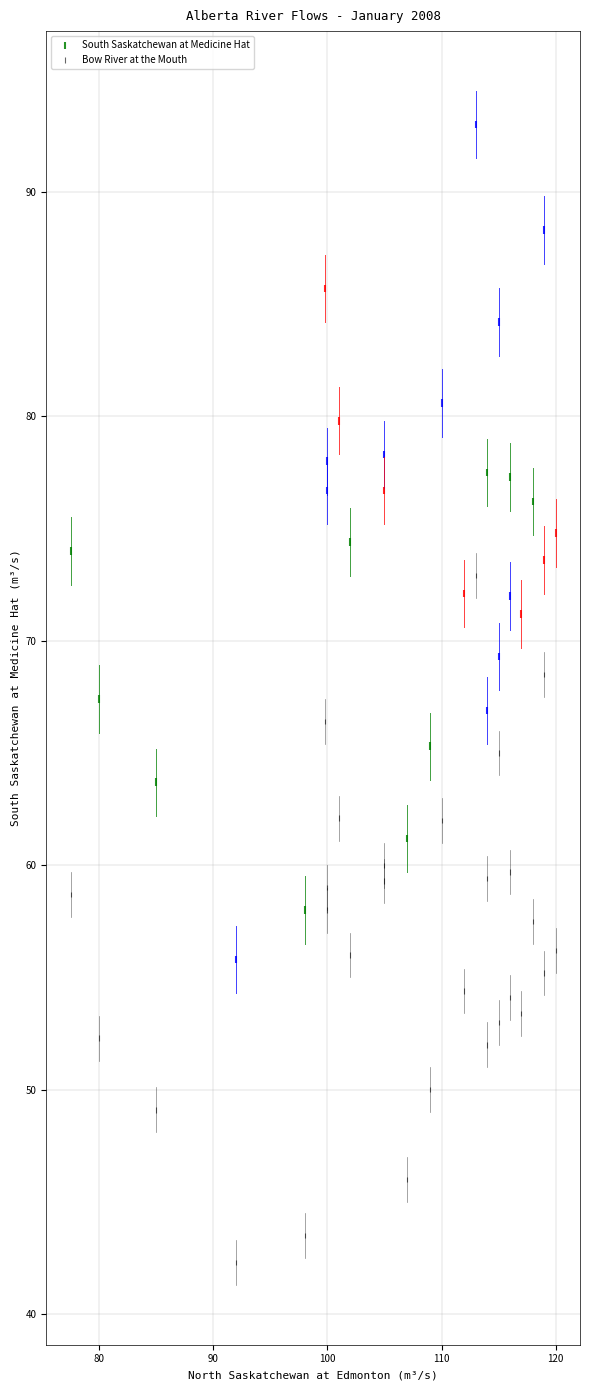

Which series has the largest Y range (max minus min)?

South Saskatchewan at Medicine Hat